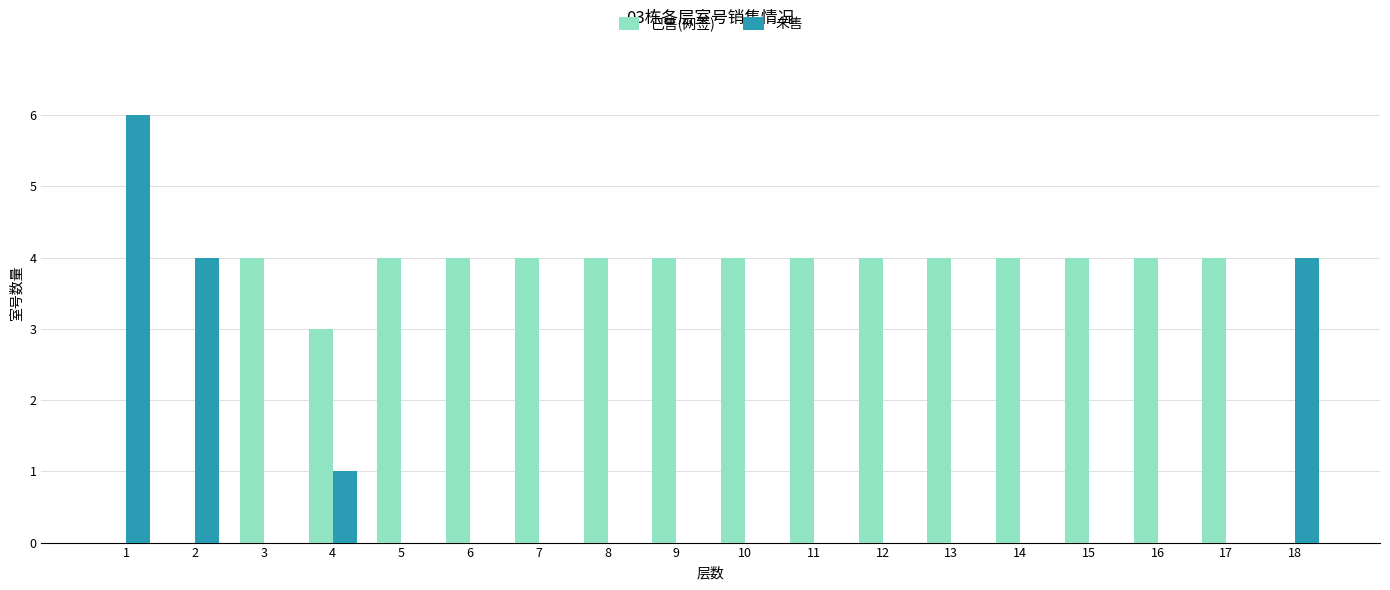

Count the number of data series in this chart.

2